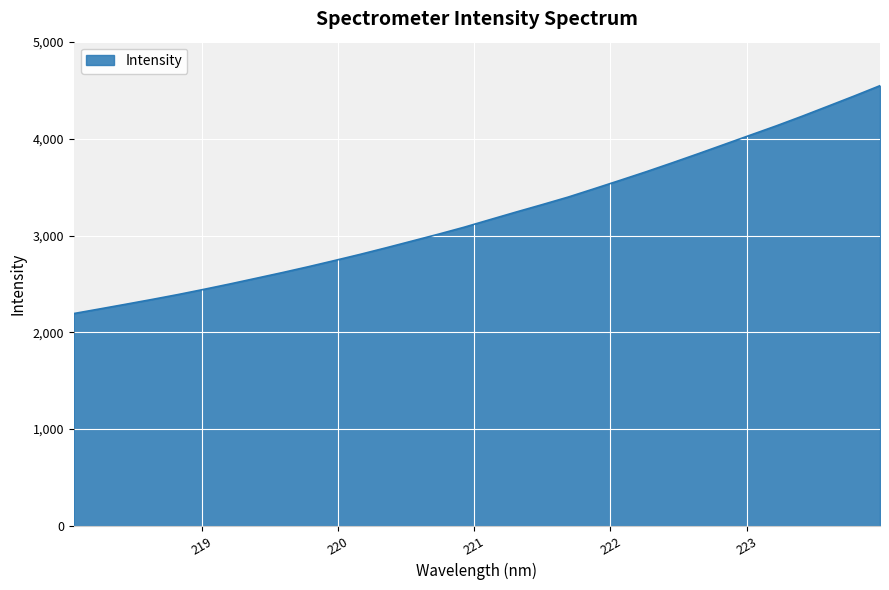

Count the number of data series in this chart.

1